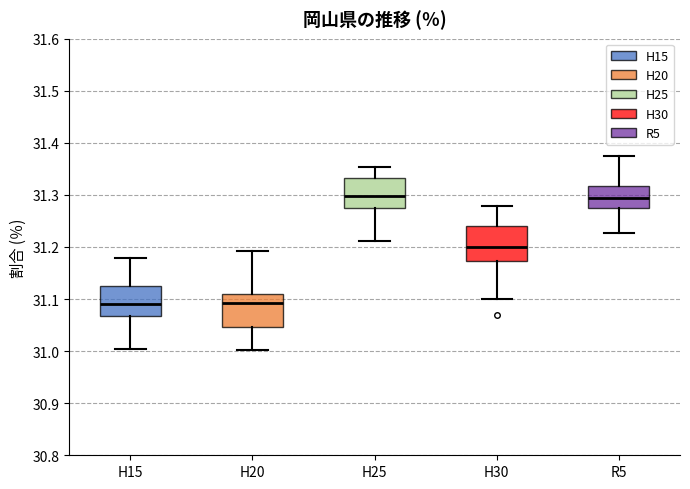

Where is the lower edge of the box for H20 on the y-axis? The values are not printed on the chart, so give them approximately, as read against the axis.

31.05